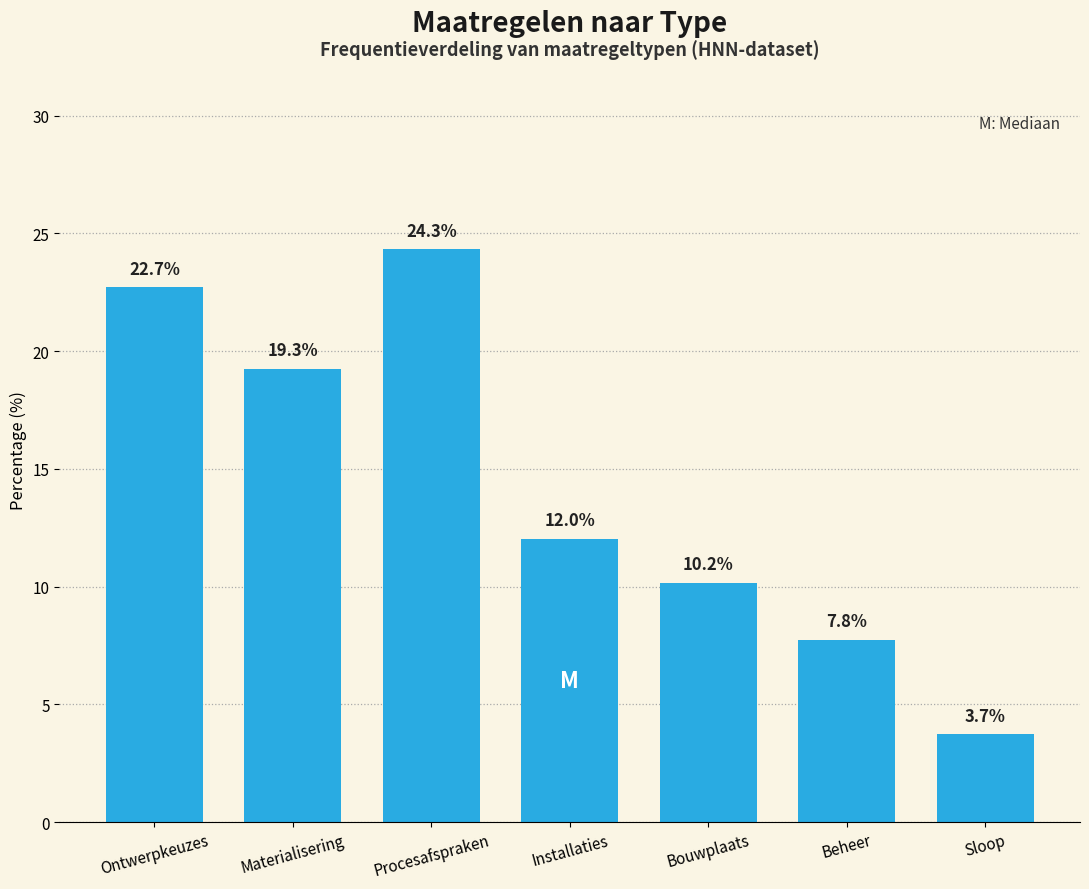

Reading left to right, transcribe all the data shown in this chart.

22.7	19.3	24.3	12.0	10.2	7.8	3.7